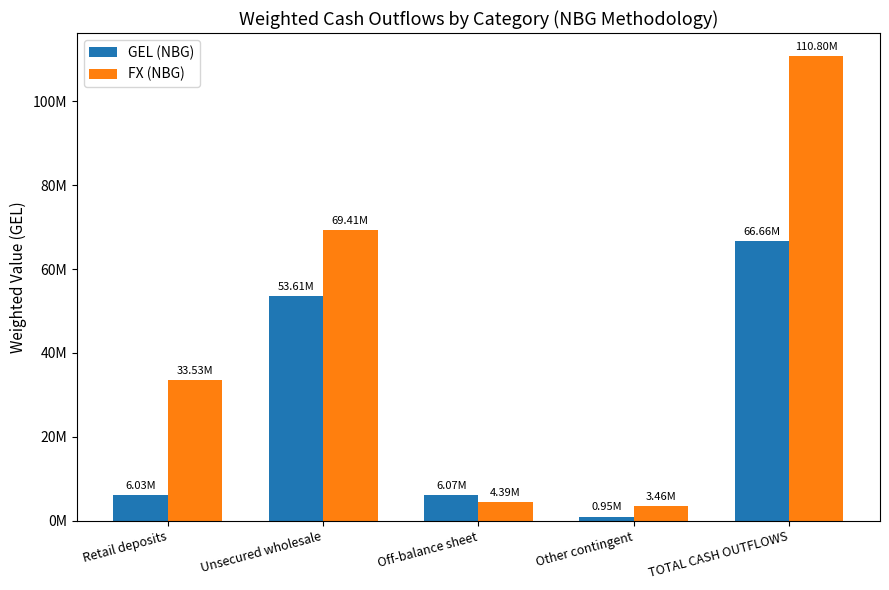

Does the chart contain any negative values?

No